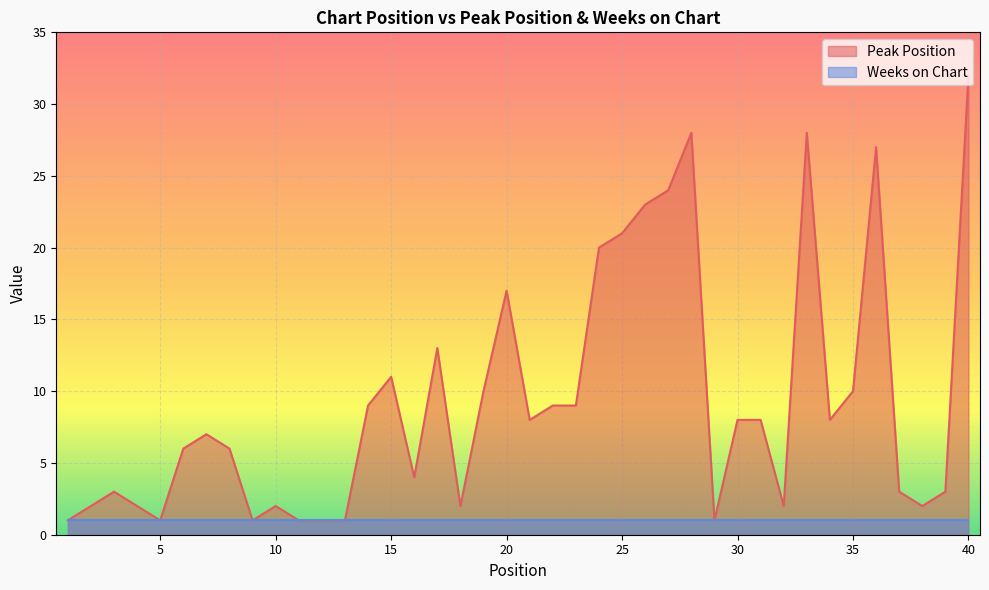

Reading left to right, what are all the values shown in this chart?

1=1	2=2	3=3	4=2	5=1	6=6	7=7	8=6	9=1	10=2	11=1	12=1	13=1	14=9	15=11	16=4	17=13	18=2	19=10	20=17	21=8	22=9	23=9	24=20	25=21	26=23	27=24	28=28	29=1	30=8	31=8	32=2	33=28	34=8	35=10	36=27	37=3	38=2	39=3	40=32